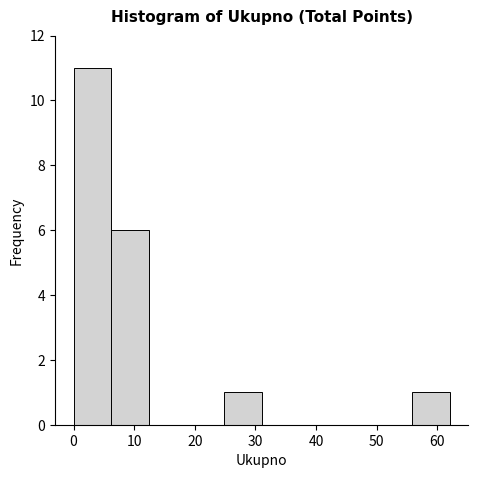

Reading left to right, transcribe this chart: for each bar, give the range it covers on the x-axis and its height. Neither the bar edges nor the heights are printed on the chart, so give them approximately, as read against the axes.

0.0 to 6.2: 11
6.2 to 12.4: 6
12.4 to 18.6: 0
18.6 to 24.8: 0
24.8 to 31.0: 1
31.0 to 37.2: 0
37.2 to 43.4: 0
43.4 to 49.6: 0
49.6 to 55.8: 0
55.8 to 62.0: 1